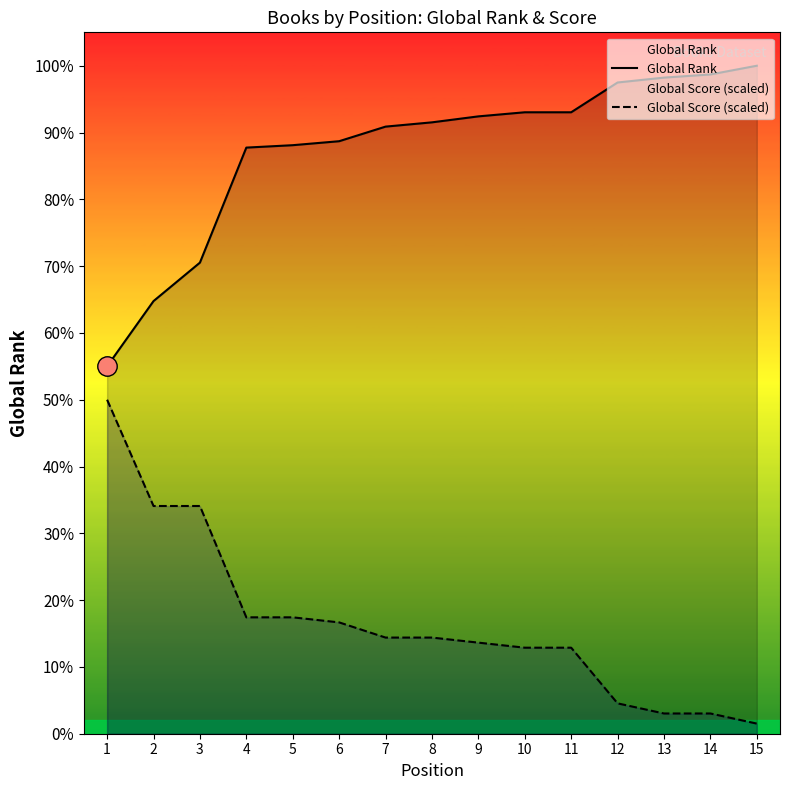

At which label is Global Rank closest to 8587?

3